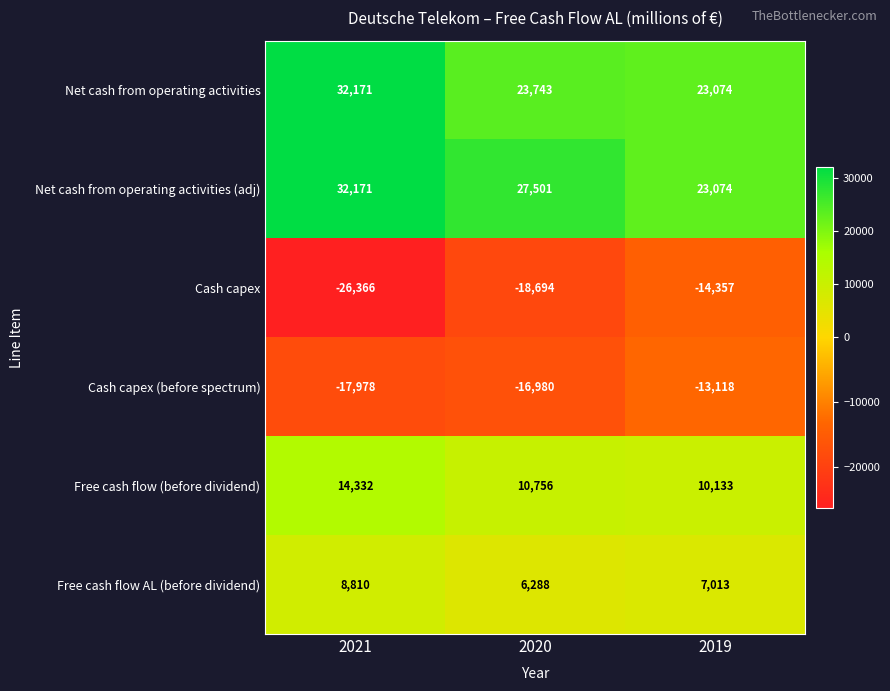

What is the difference between the highest and lowest values at 2019?

37431